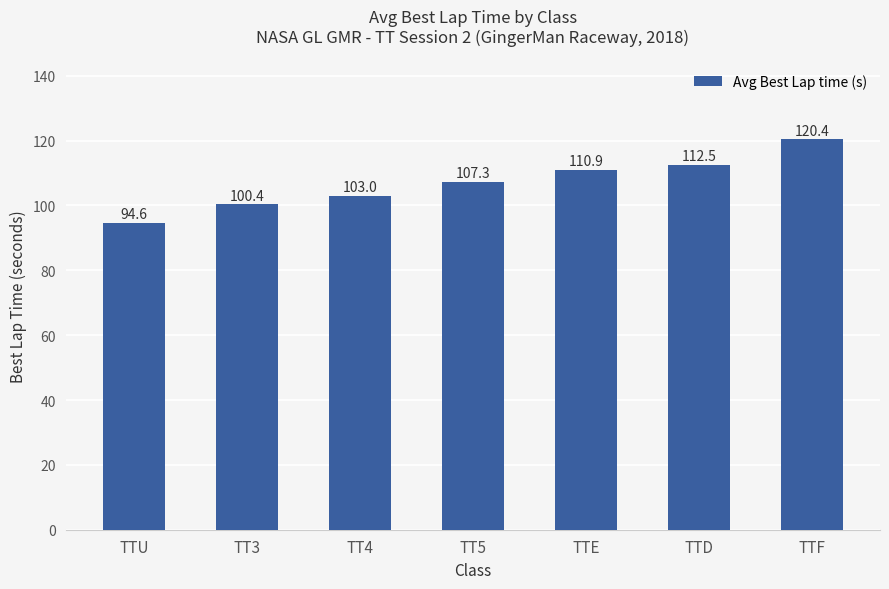

List the labels in order of value, smallest first.

TTU, TT3, TT4, TT5, TTE, TTD, TTF